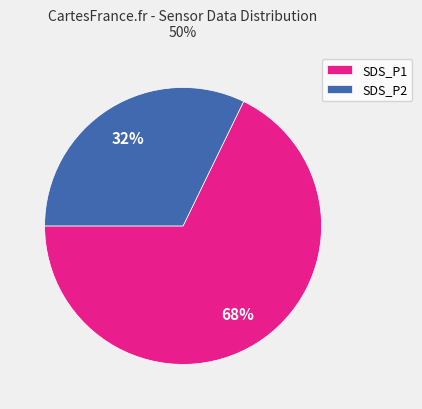

Do SDS_P2 and SDS_P1 together represent more than half of the pie?

Yes